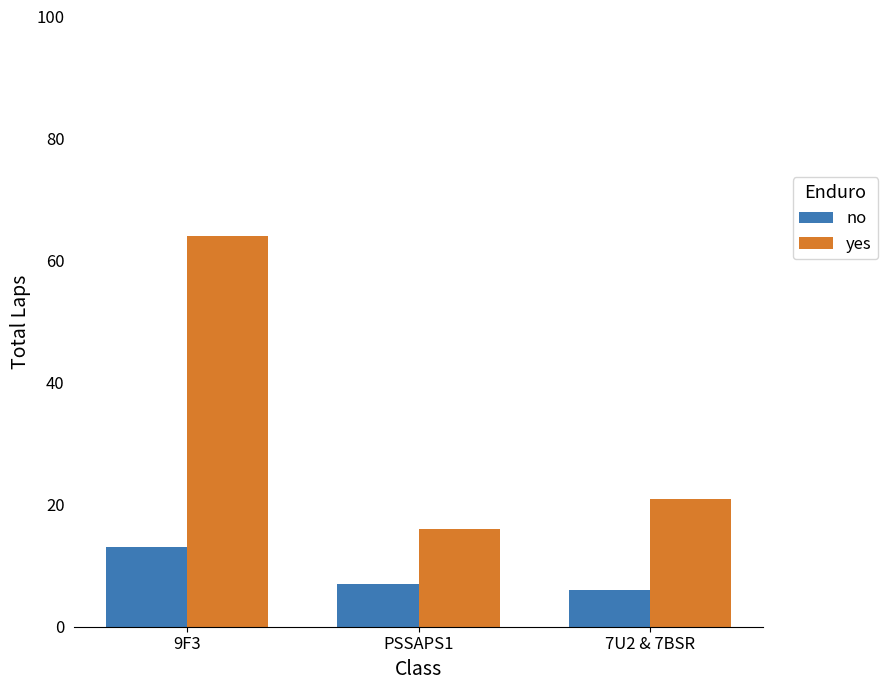

Which label corresponds to the smallest value in the chart?

7U2 & 7BSR